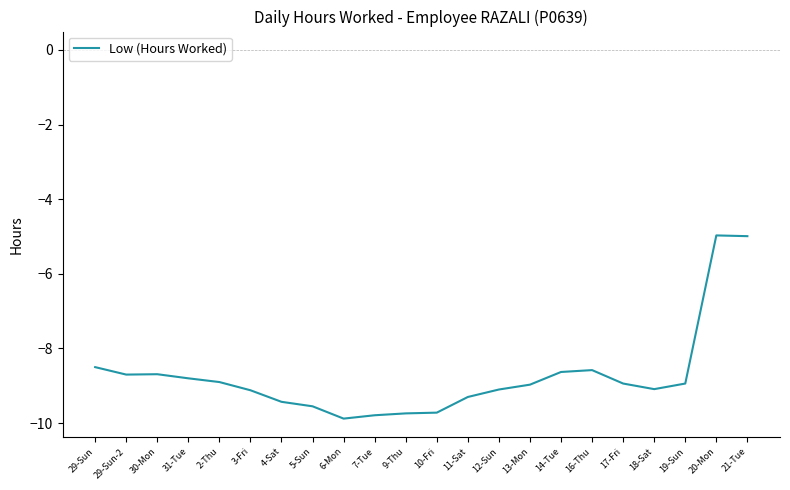

What position from the right is 30-Mon?

20